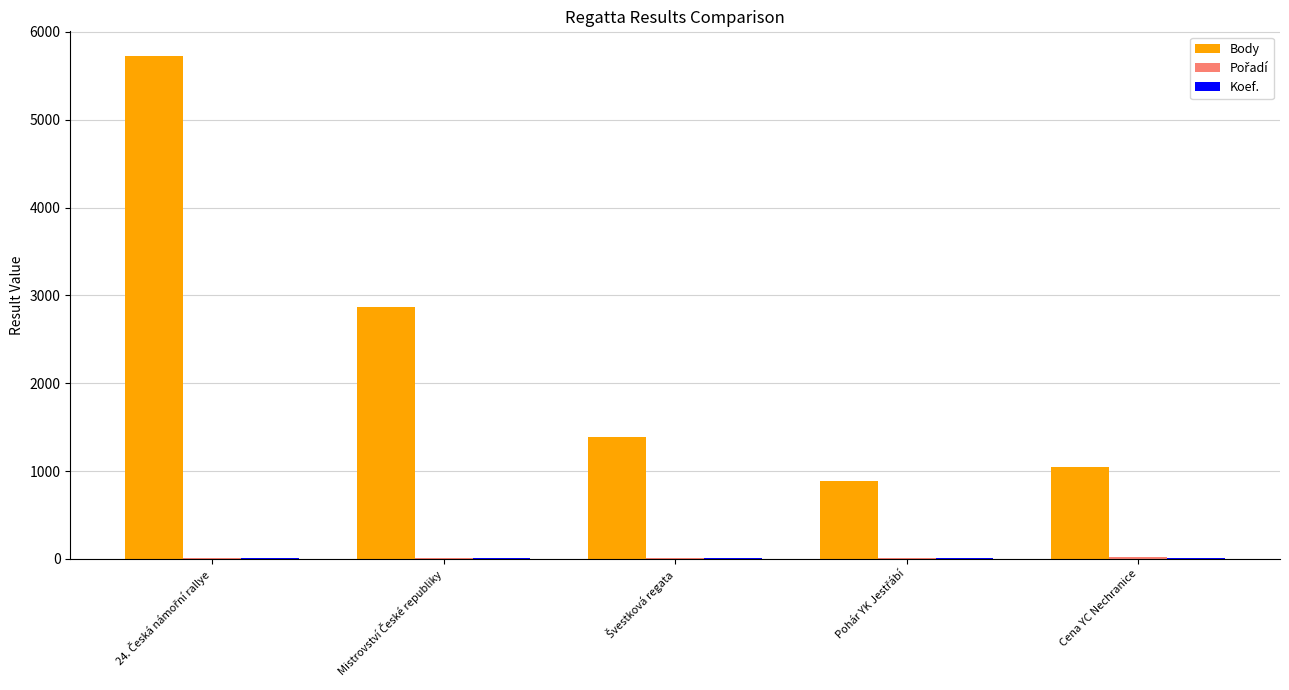

Count the number of categories in the chart.

5